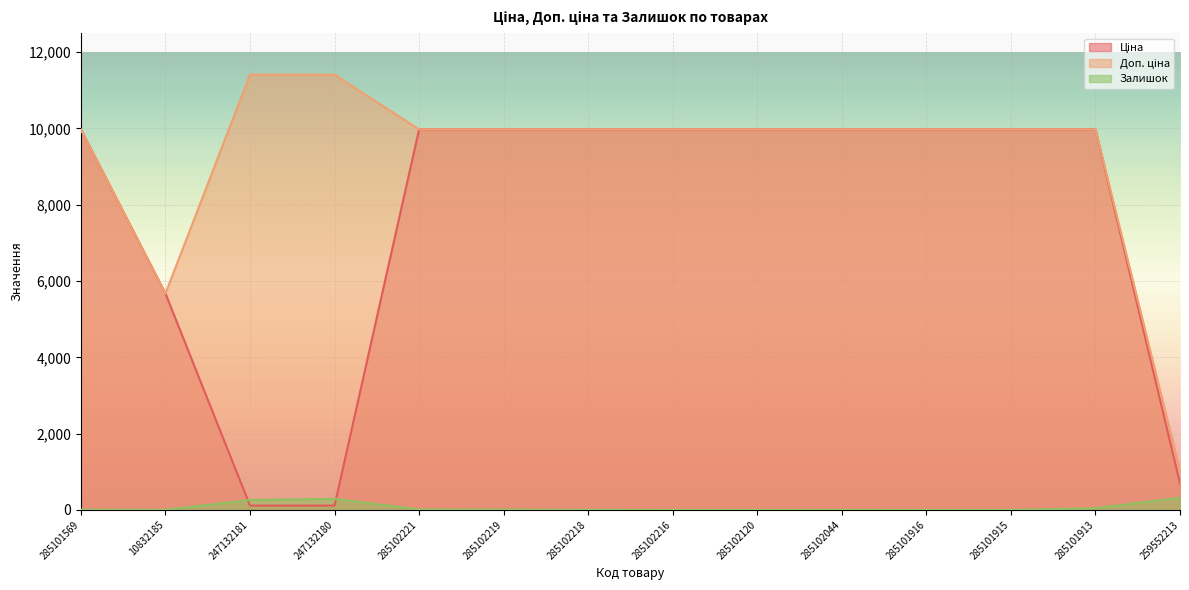

At which label does Ціна first exceed 9974?

285101569